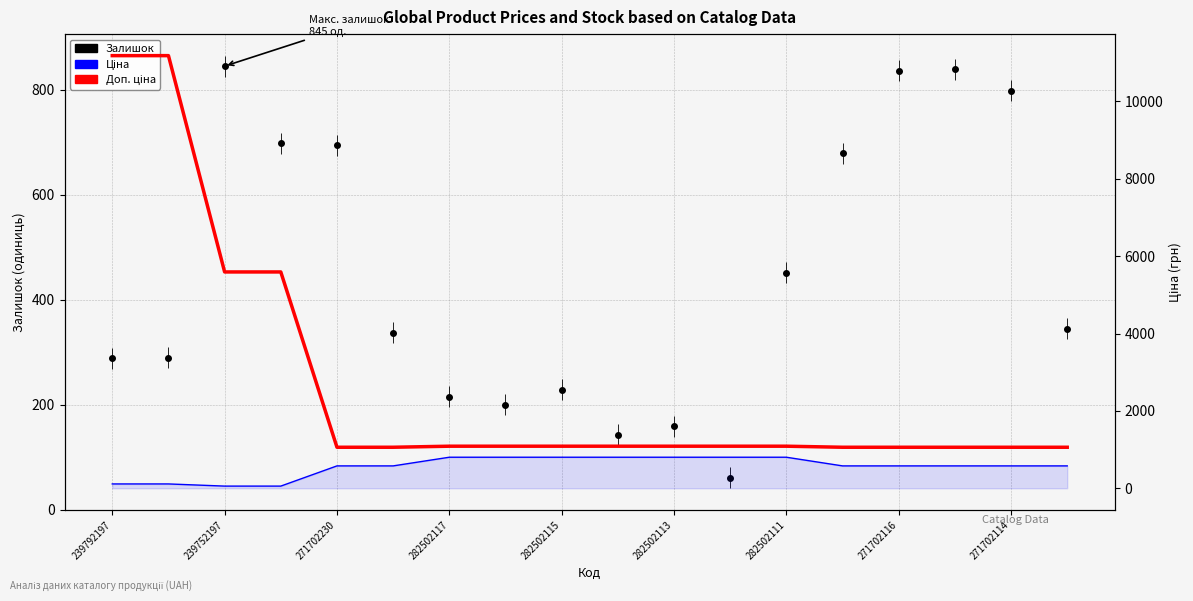

Does the chart have visible grid lines?

Yes